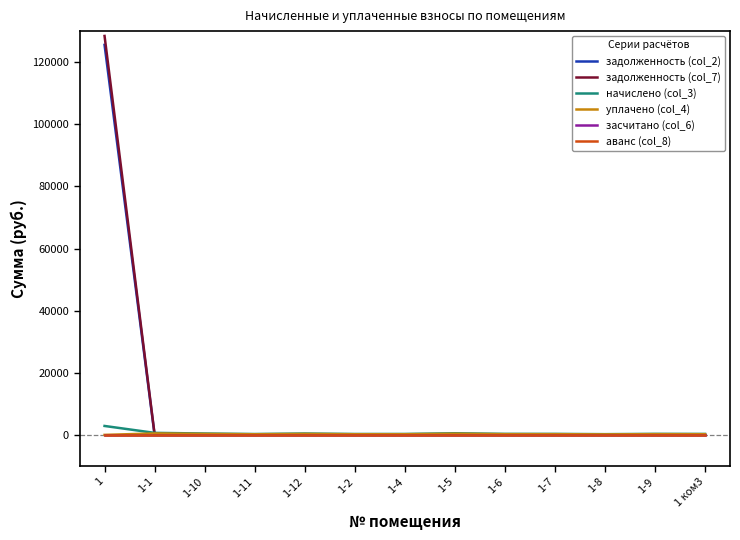

What is the spread (max minus min) of values at 1-1?

647.9